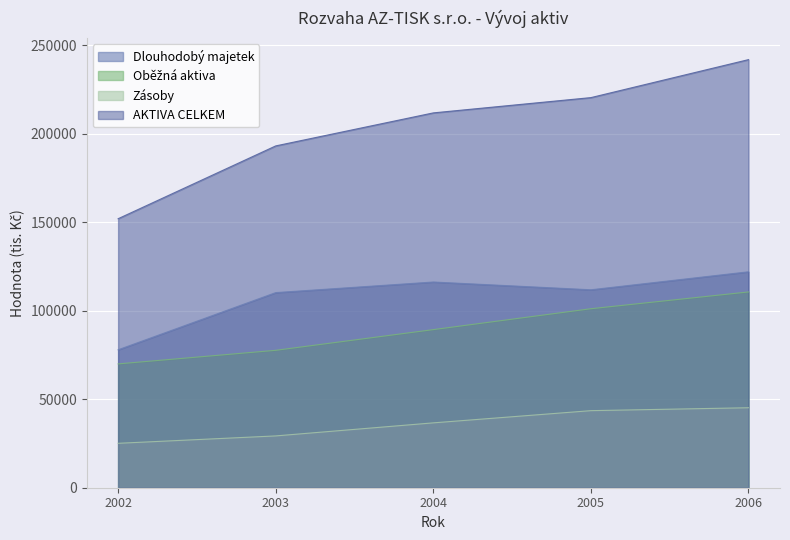

Which series changed the most between 2004 and 2006?

AKTIVA CELKEM